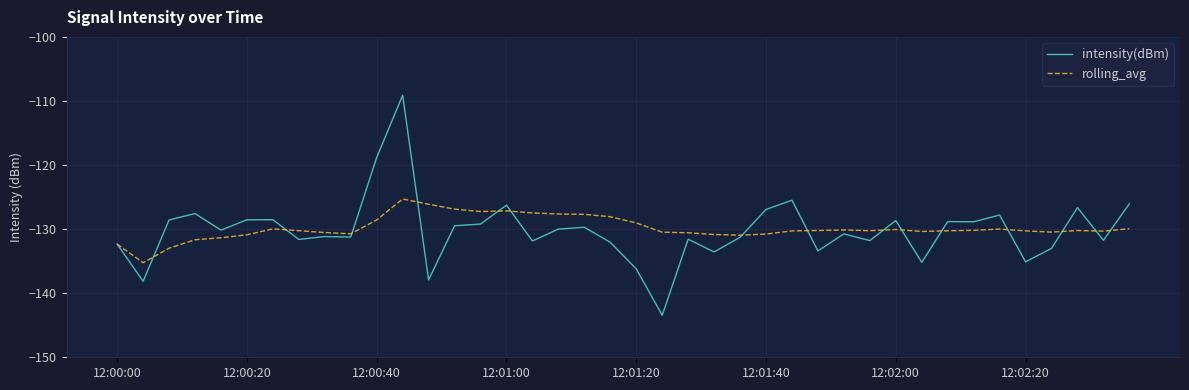

What is the greatest value displayed?

-109.1